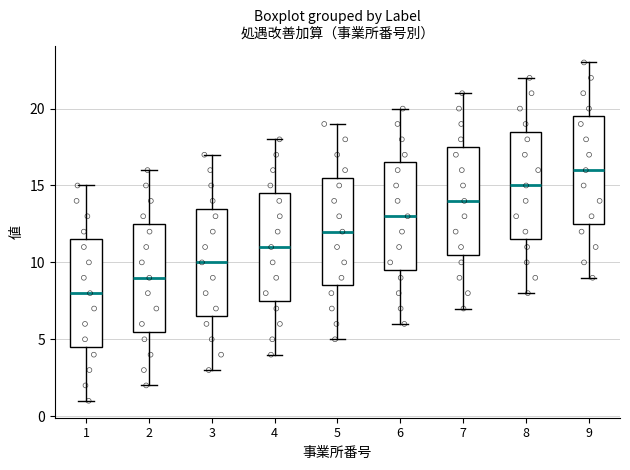

Reading left to right, read every box against the y-axis: the position of its median line, the range the box covers, and the ends of its whiskers. The values are not printed on the chart, so give them approximately, as read against the axis.

1: median 8.0, box 4.5 to 11.5, whiskers 1.0 to 15.0
2: median 9.0, box 5.5 to 12.5, whiskers 2.0 to 16.0
3: median 10.0, box 6.5 to 13.5, whiskers 3.0 to 17.0
4: median 11.0, box 7.5 to 14.5, whiskers 4.0 to 18.0
5: median 12.0, box 8.5 to 15.5, whiskers 5.0 to 19.0
6: median 13.0, box 9.5 to 16.5, whiskers 6.0 to 20.0
7: median 14.0, box 10.5 to 17.5, whiskers 7.0 to 21.0
8: median 15.0, box 11.5 to 18.5, whiskers 8.0 to 22.0
9: median 16.0, box 12.5 to 19.5, whiskers 9.0 to 23.0